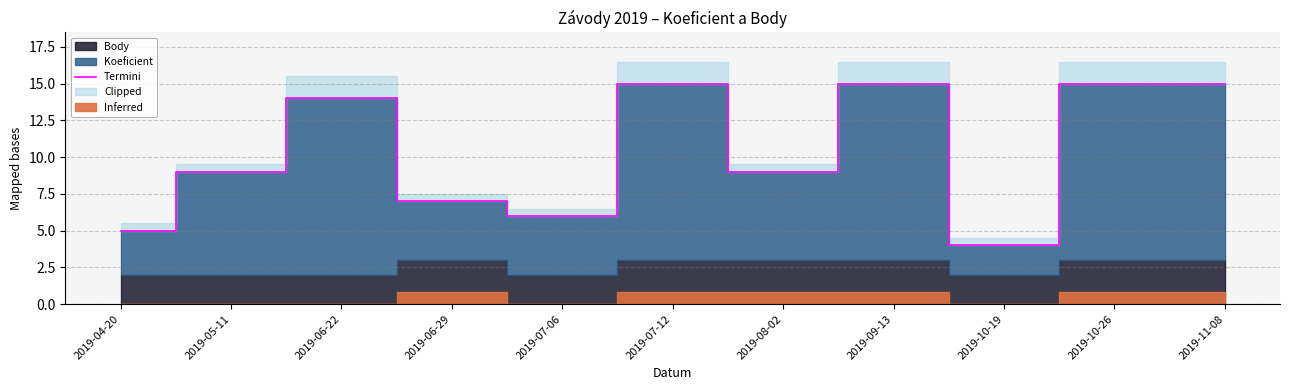

Which category has the lowest value in the Termini series?

2019-10-19